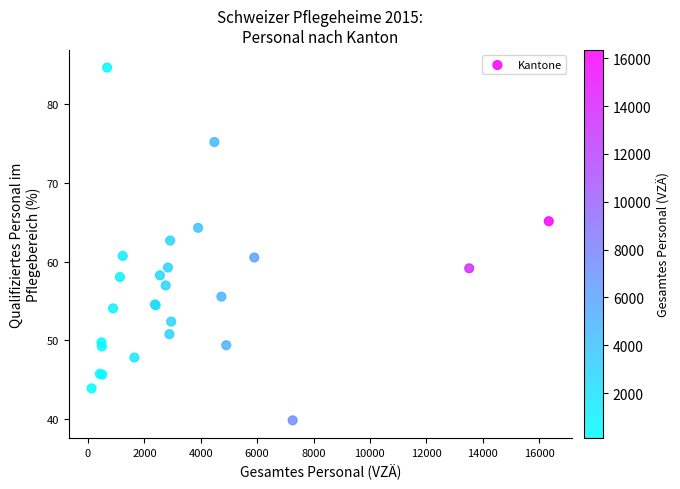

What Y value in the scatter plot is closest to 62?

62.7